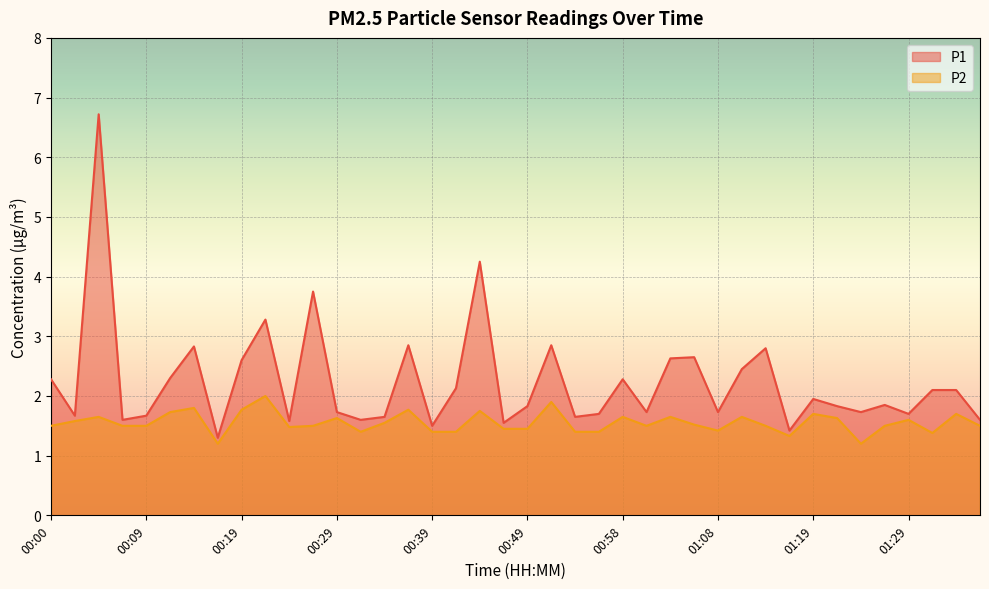

What is the value of the P2 point at the 18th from the left?

1.4